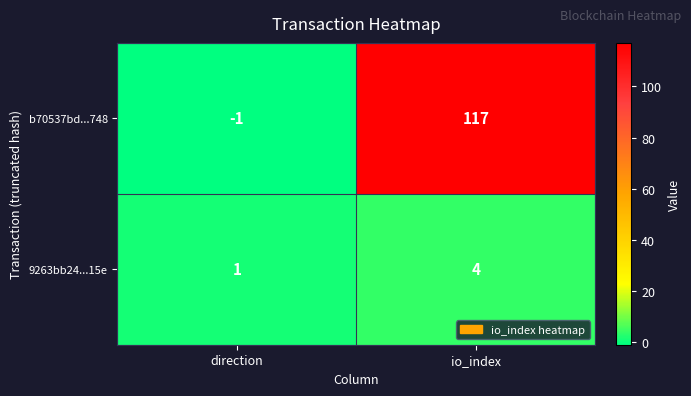

What is the approximate value of 9263bb24...15e at io_index?

4